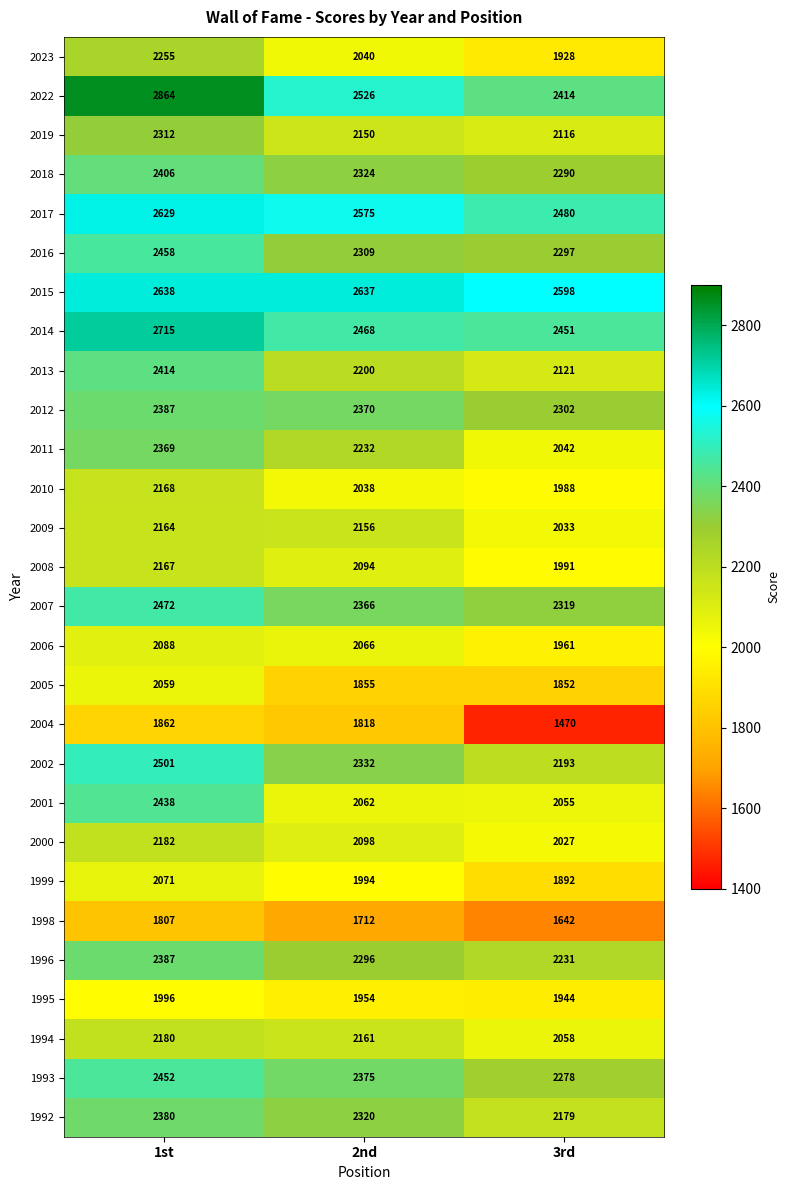

Which label corresponds to the largest value in the chart?

1st